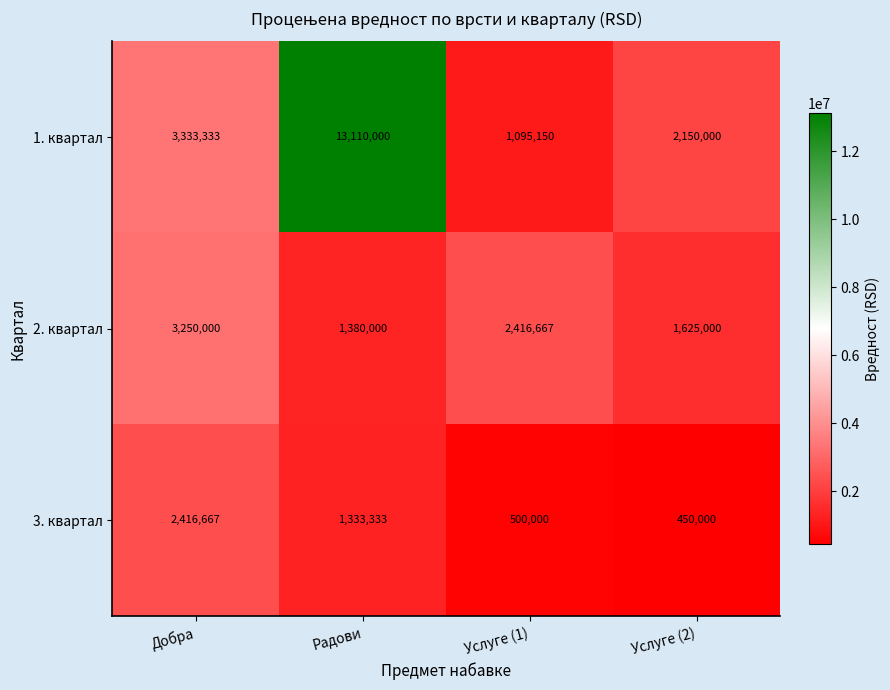

Between Добра and Радови, which series saw the biggest shift?

1. квартал